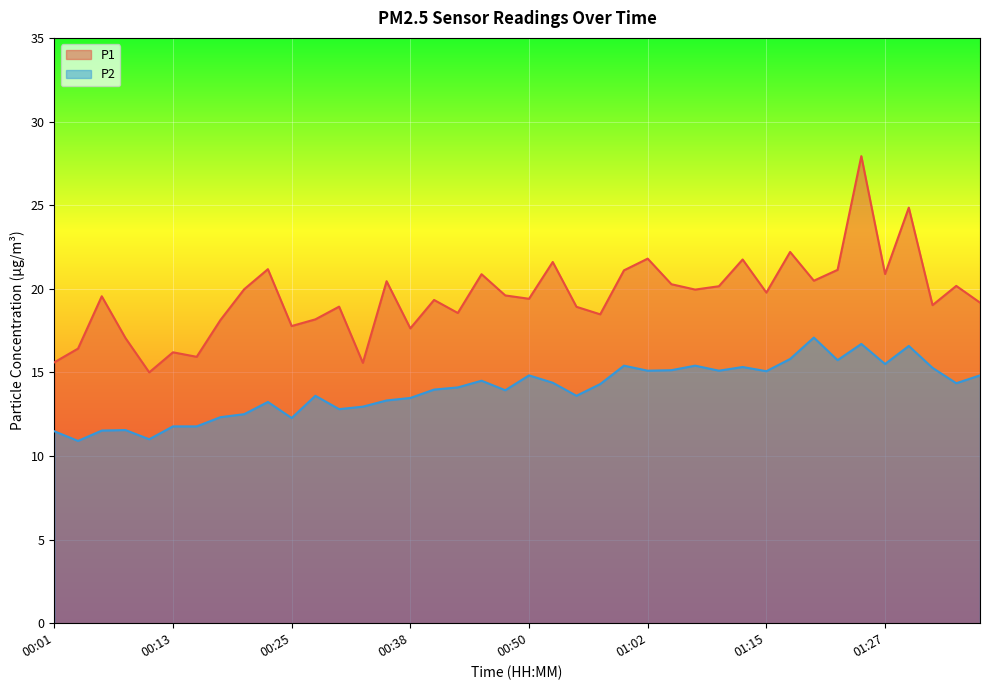

What is the label of the 31st point from the left?

01:15